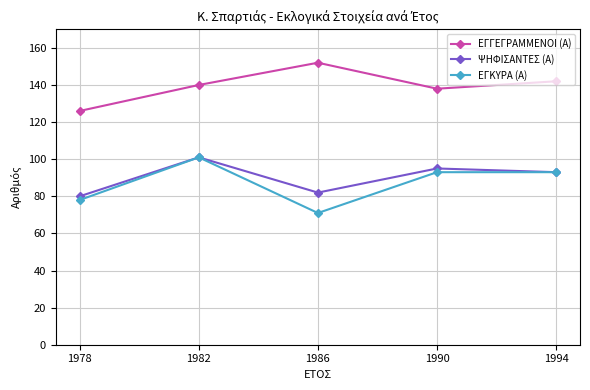

How many values in the ΕΓΚΥΡΑ (Α) series are below 93?

2